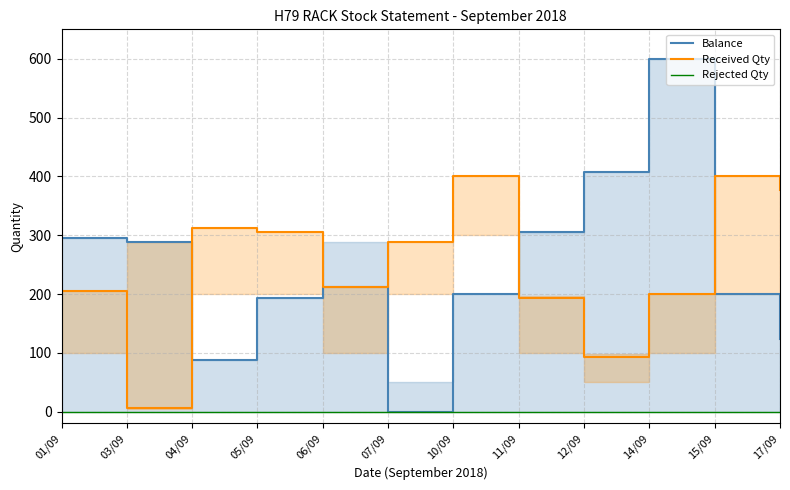

Rank the categories by Received Qty value from lowest to highest.

03/09, 12/09, 11/09, 14/09, 01/09, 06/09, 07/09, 05/09, 04/09, 17/09, 10/09, 15/09